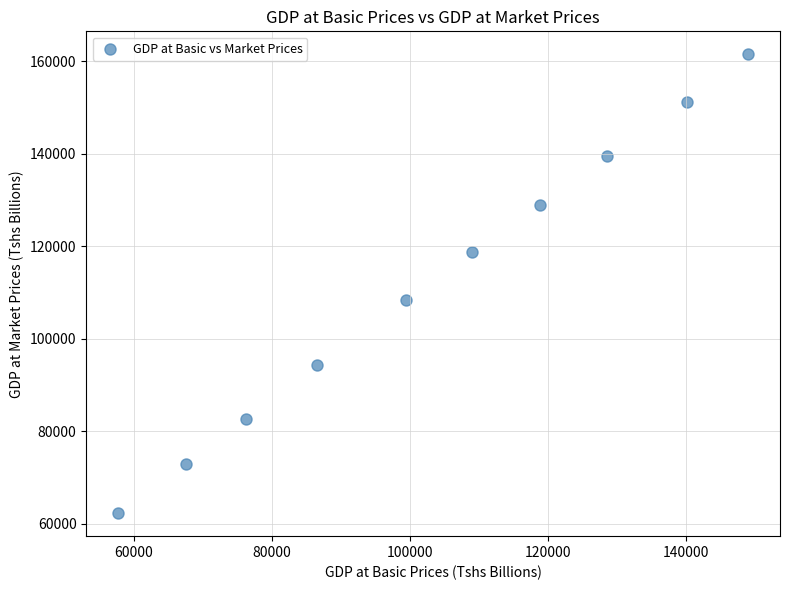

What Y value in the scatter plot is closest to 111922?

108362.3